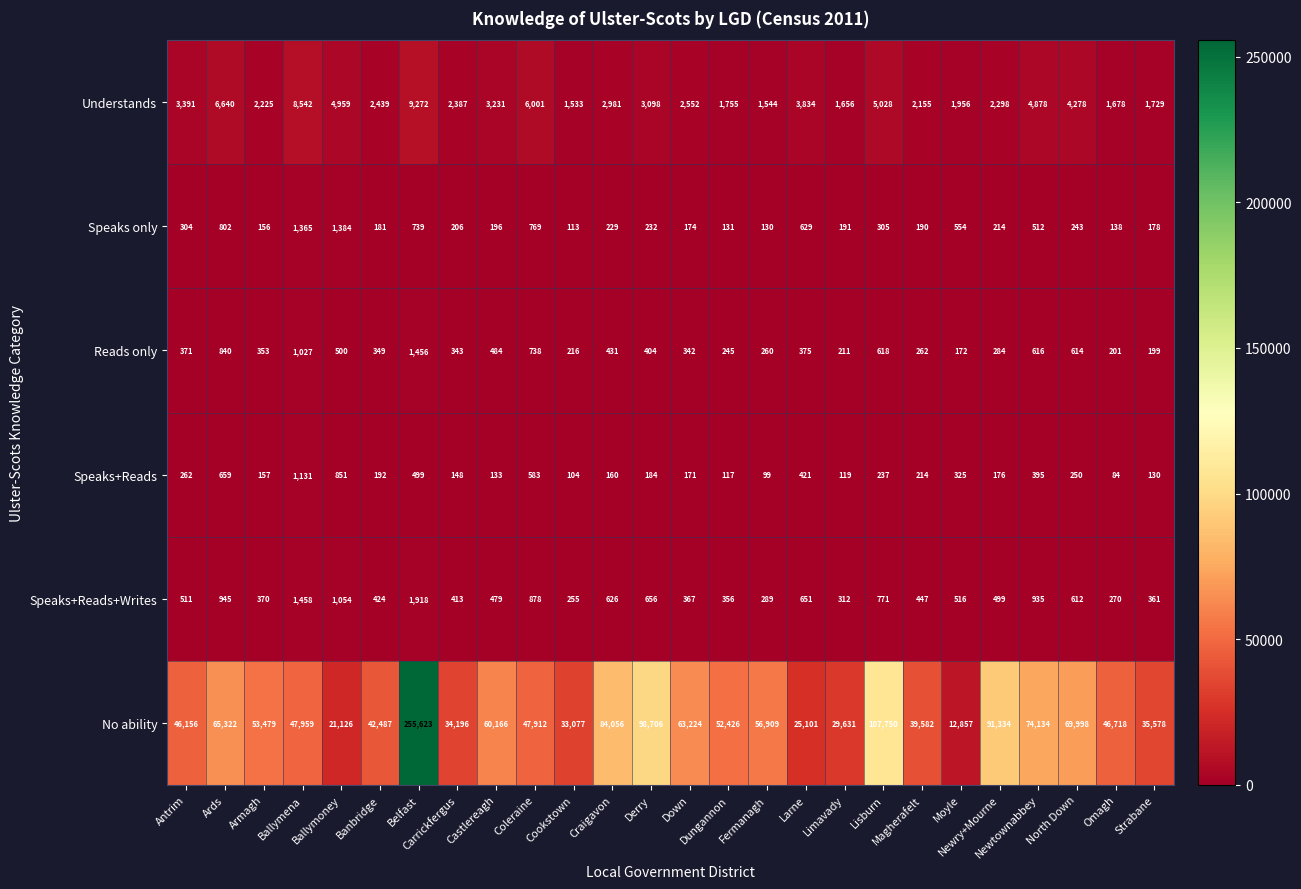

What is the spread (max minus min) of values at Cookstown?

32973